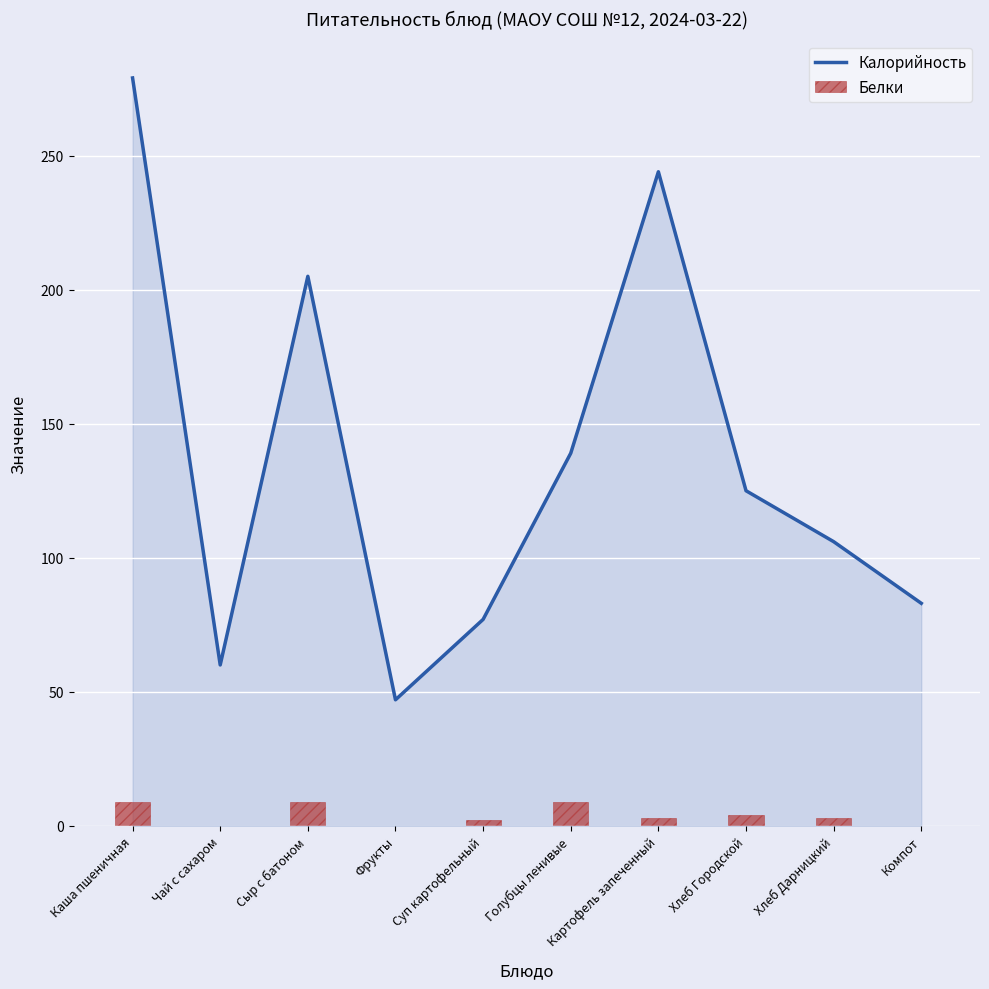

What is the label of the 9th bar from the right?

Чай с сахаром